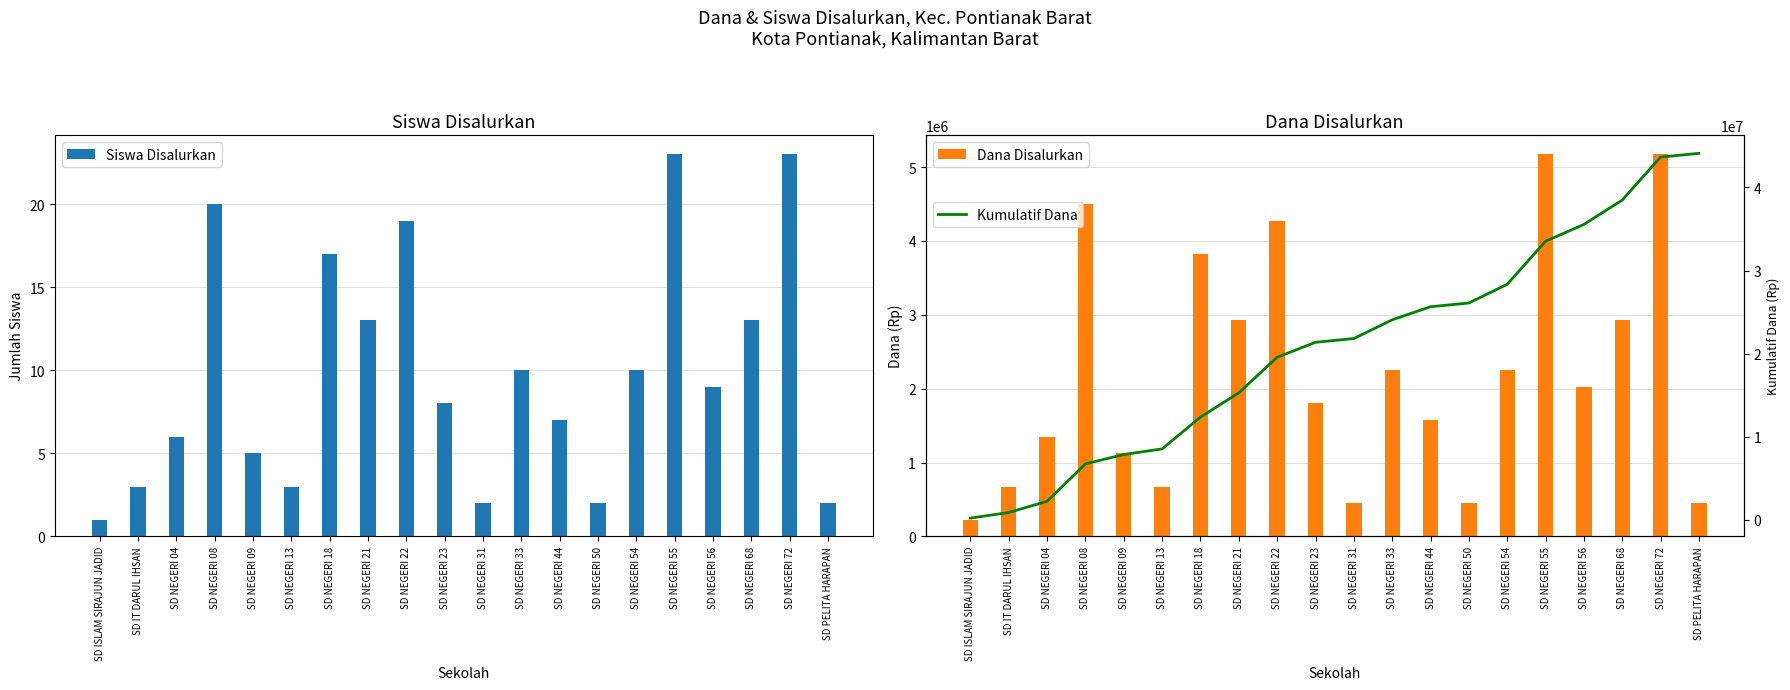

At which label does Siswa Disalurkan first exceed 9?

SD NEGERI 08